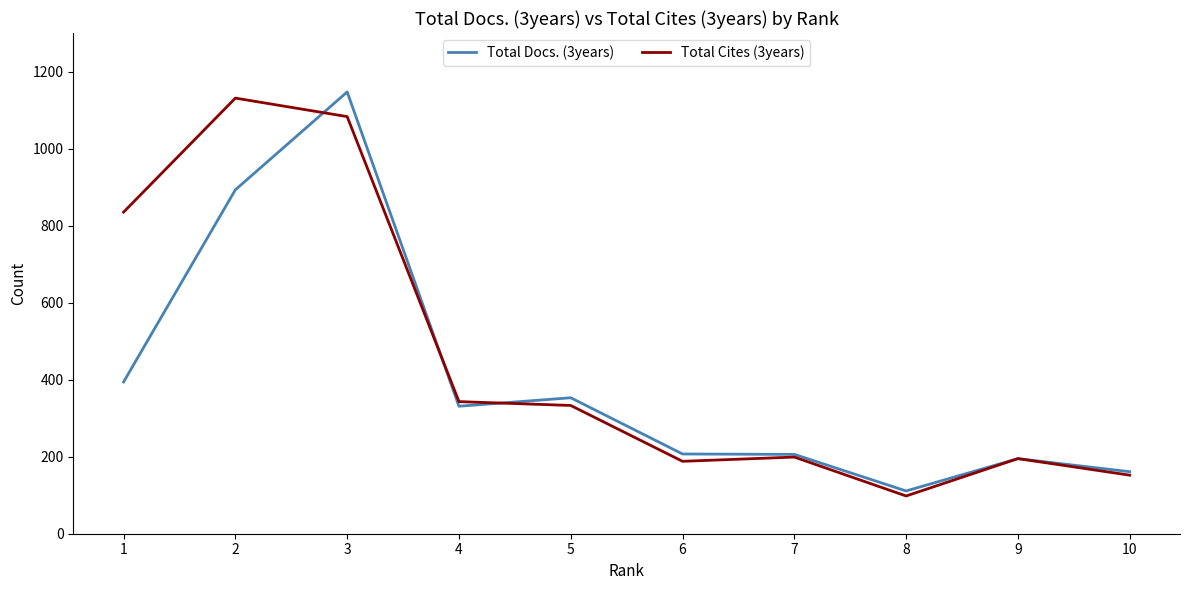

The value of Total Docs. (3years) at 2 is 893. True or false?

True